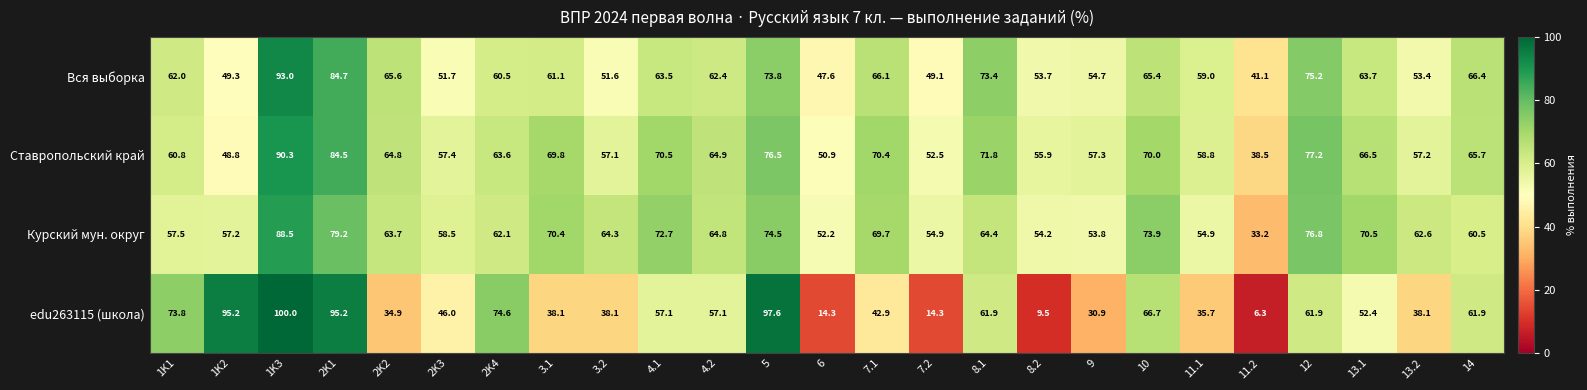

Which label corresponds to the smallest value in the chart?

11.2